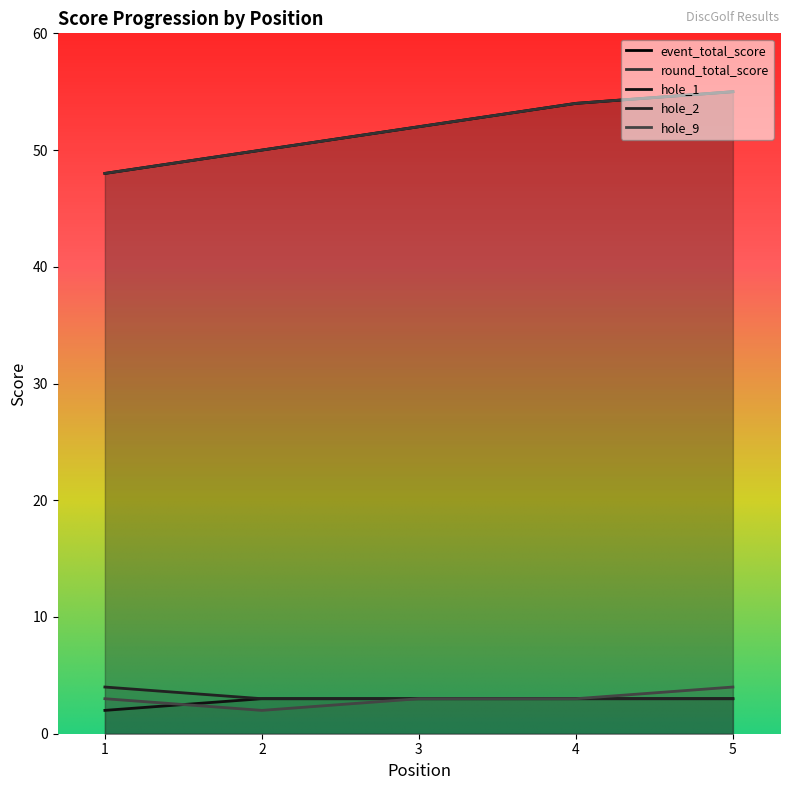

True or false: event_total_score and hole_9 cross at least once.

False